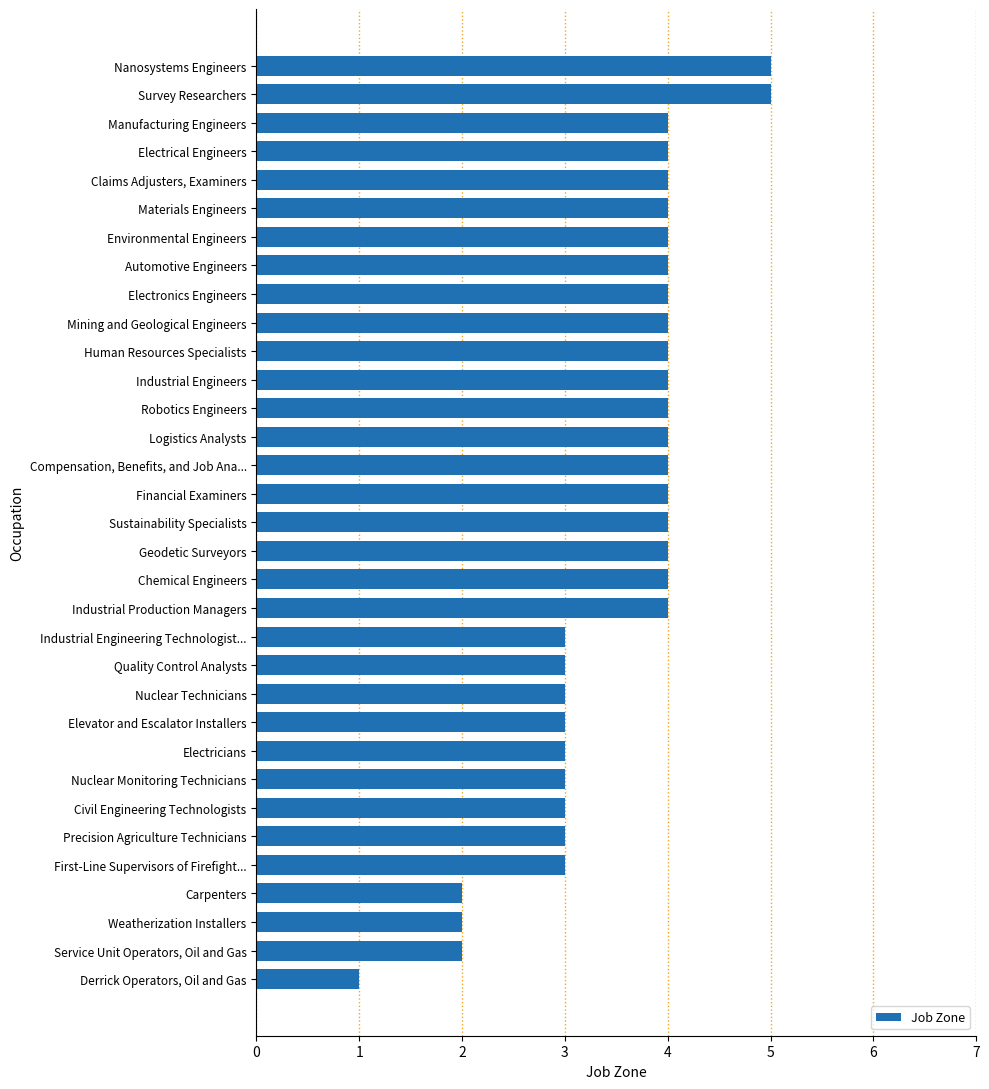

What is the greatest value displayed?

5